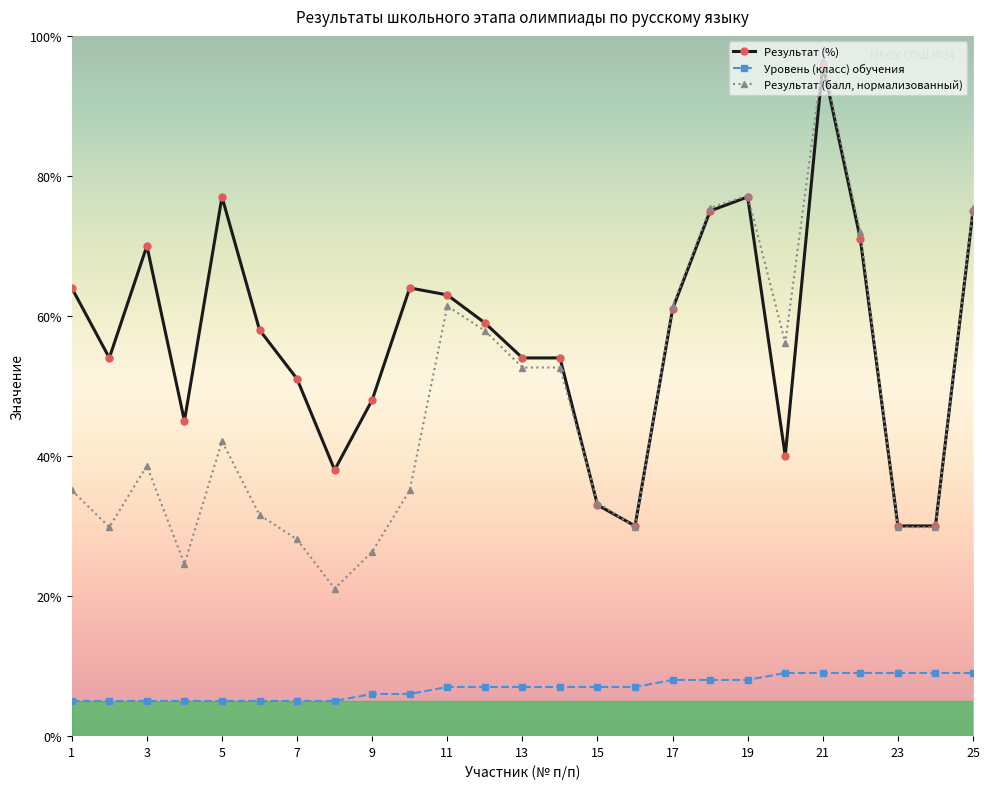

True or false: Уровень (класс) обучения and Результат (балл, нормализованный) cross at least once.

False